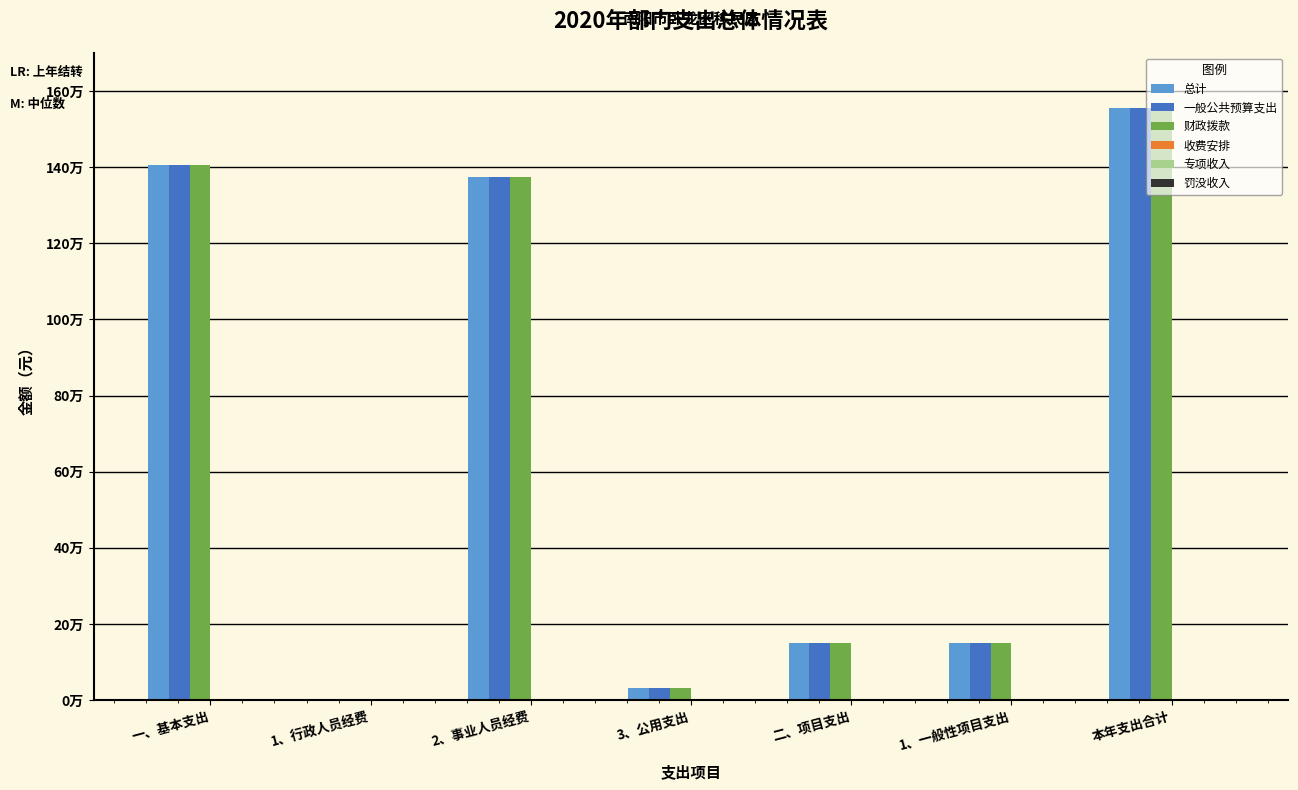

List the labels in order of 财政拨款 value, smallest first.

1、行政人员经费, 3、公用支出, 二、项目支出, 1、一般性项目支出, 2、事业人员经费, 一、基本支出, 本年支出合计